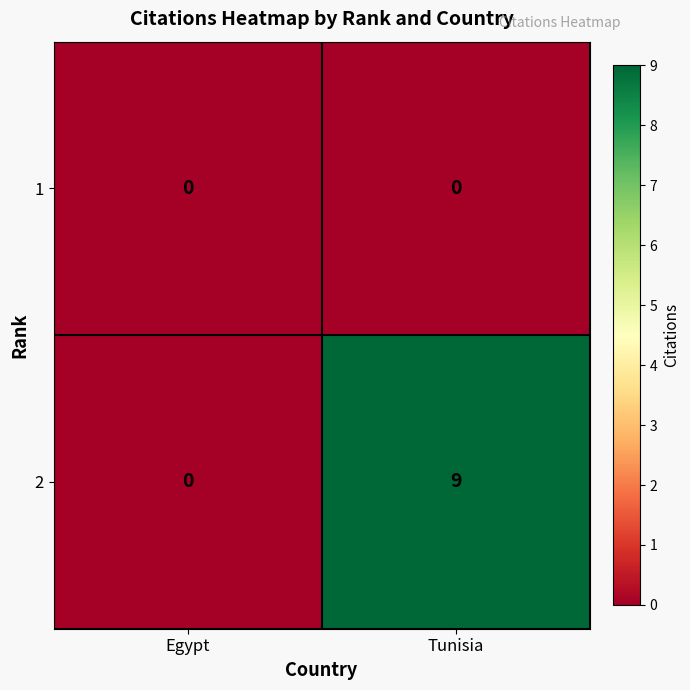

Reading left to right, extract all data points from this chart.

1: 0	0
2: 0	9